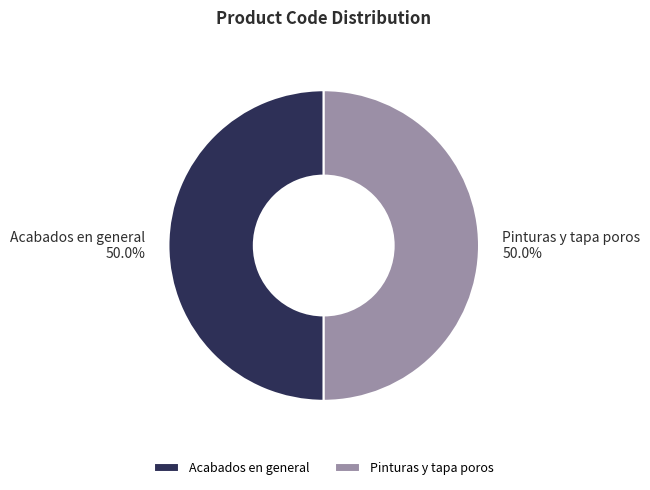

How many slices are in this pie chart?

2